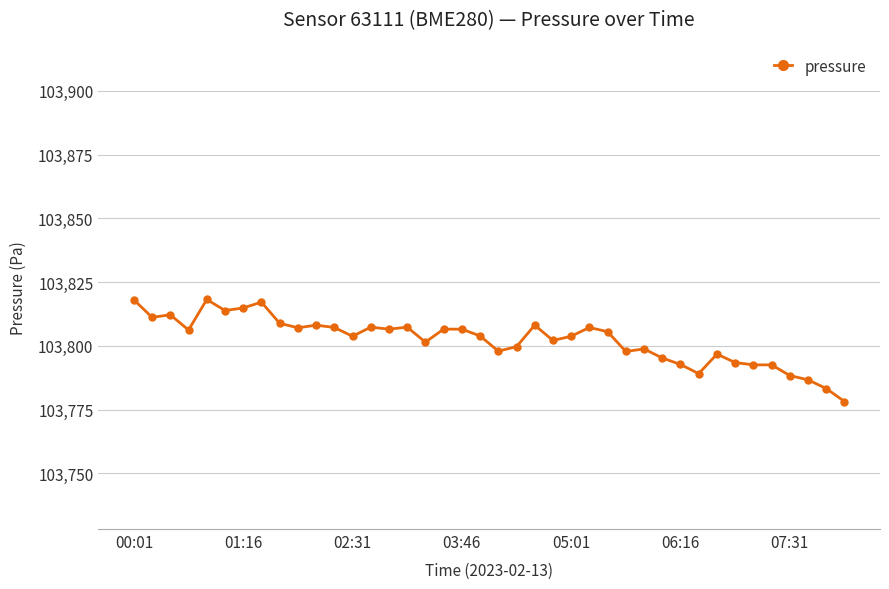

What is the value of the 2nd point from the left?

103811.2